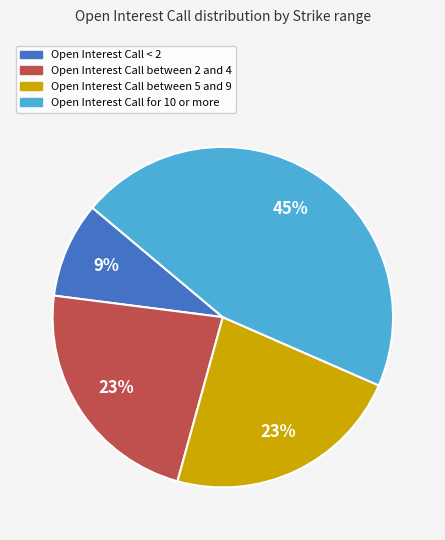

Is it true that Open Interest Call between 5 and 9 is 23% of the pie?

True